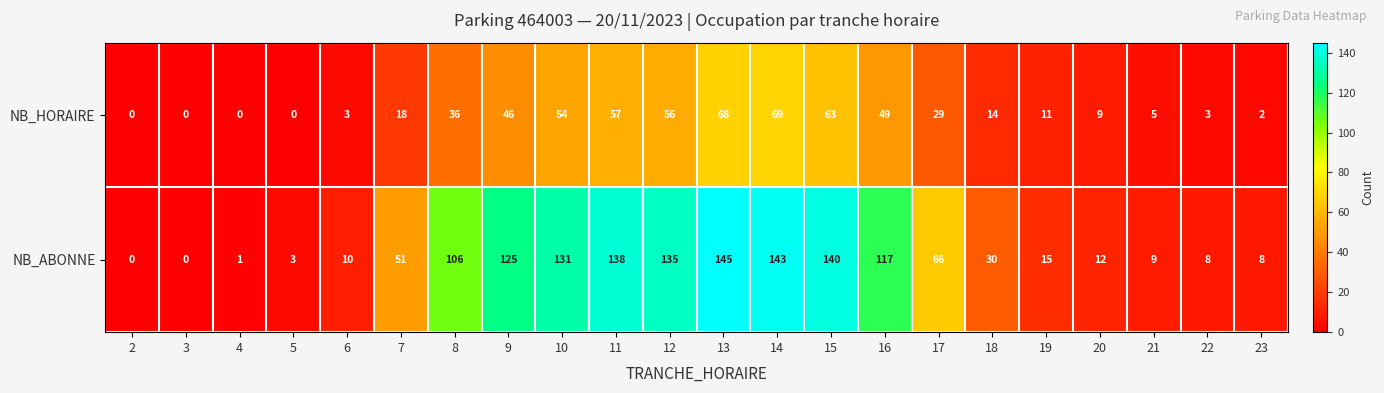

Rank the series by their average value, from highest to lowest.

NB_ABONNE, NB_HORAIRE